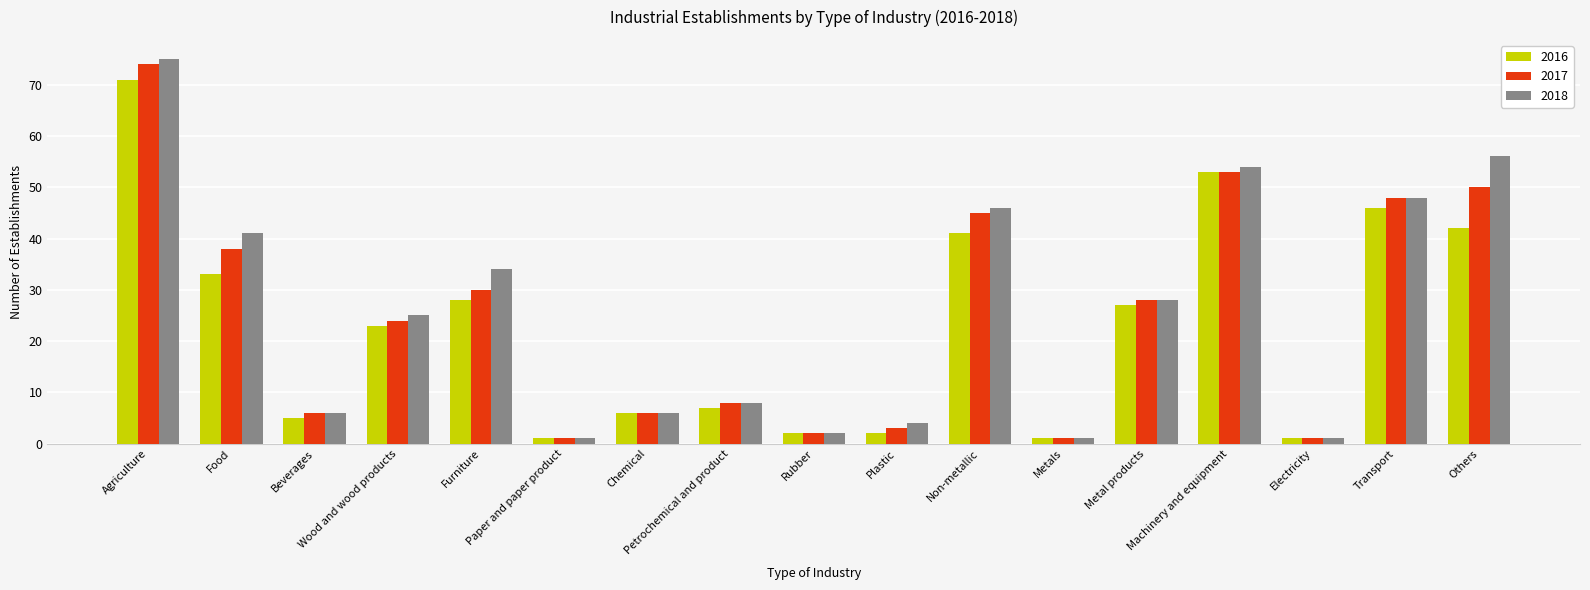

Reading left to right, list all the values displayed in this chart.

2016: 71	33	5	23	28	1	6	7	2	2	41	1	27	53	1	46	42
2017: 74	38	6	24	30	1	6	8	2	3	45	1	28	53	1	48	50
2018: 75	41	6	25	34	1	6	8	2	4	46	1	28	54	1	48	56